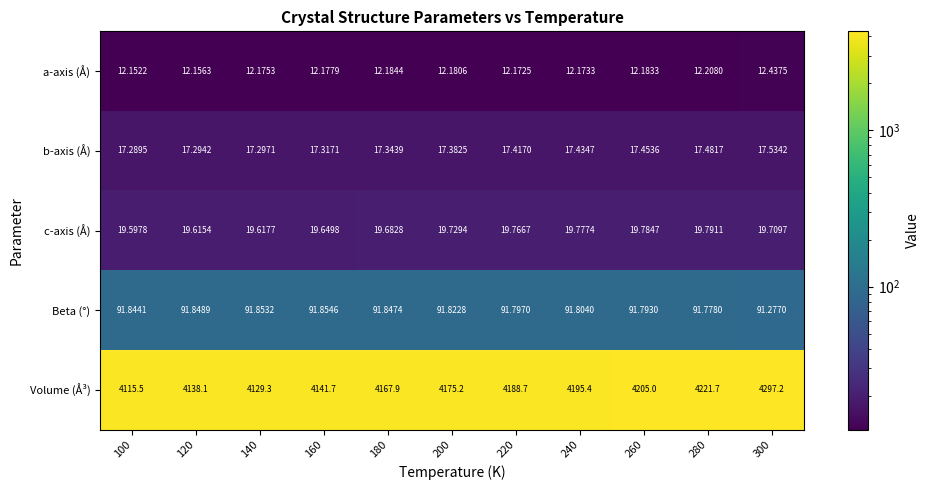

At how many categories does at least one series exceed 1072?

11